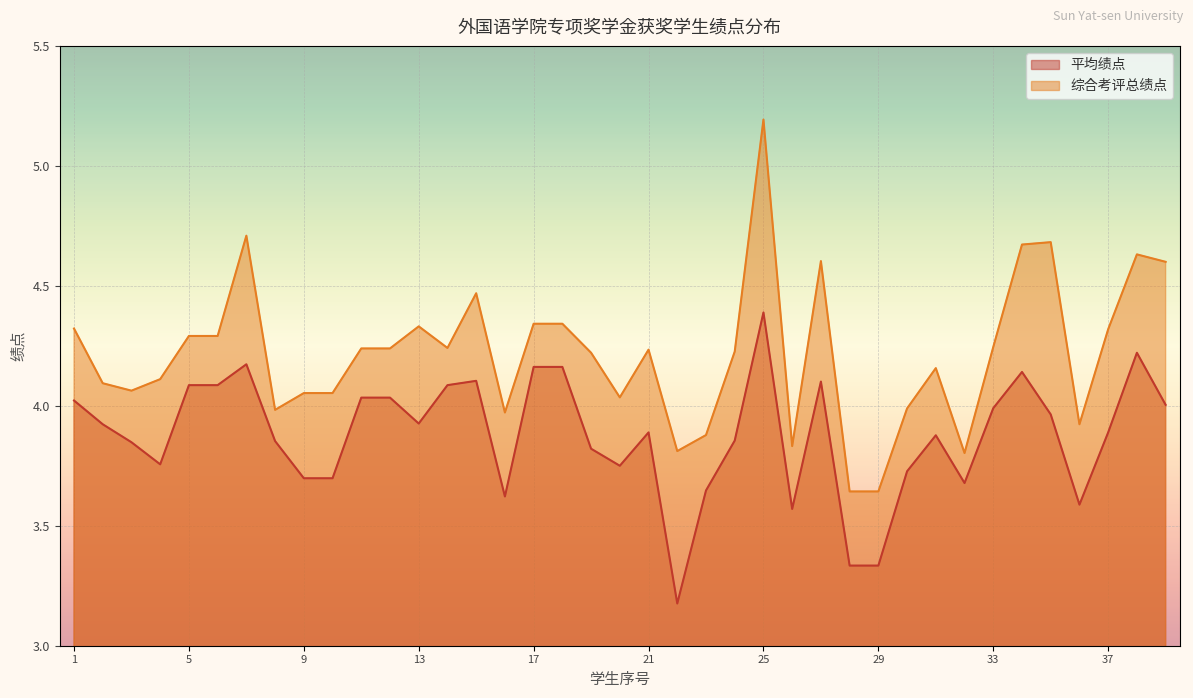

Reading right to left, list all the values displayed in this chart.

平均绩点: 4.0	4.2	3.9	3.6	4.0	4.1	4.0	3.7	3.9	3.7	3.3	3.3	4.1	3.6	4.4	3.9	3.6	3.2	3.9	3.8	3.8	4.2	4.2	3.6	4.1	4.1	3.9	4.0	4.0	3.7	3.7	3.9	4.2	4.1	4.1	3.8	3.8	3.9	4.0
综合考评总绩点: 4.6	4.6	4.3	3.9	4.7	4.7	4.2	3.8	4.2	4.0	3.6	3.6	4.6	3.8	5.2	4.2	3.9	3.8	4.2	4.0	4.2	4.3	4.3	4.0	4.5	4.2	4.3	4.2	4.2	4.1	4.1	4.0	4.7	4.3	4.3	4.1	4.1	4.1	4.3